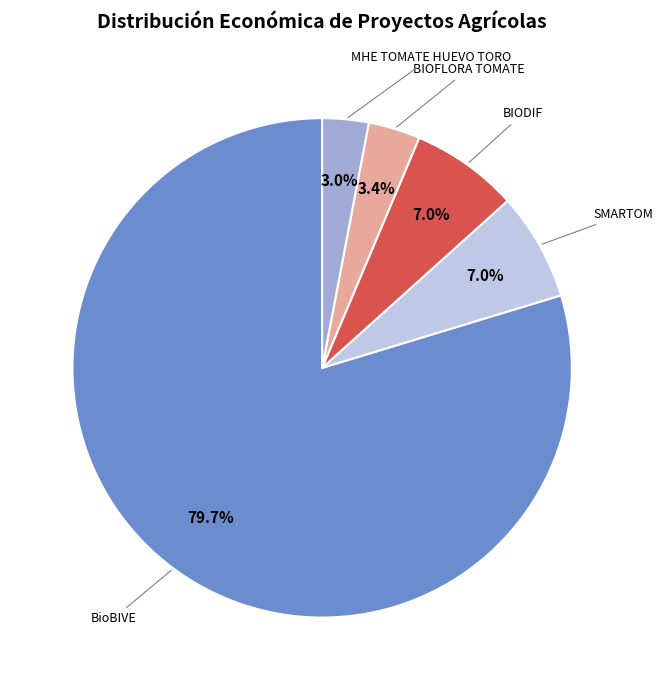

Between MHE TOMATE HUEVO TORO and SMARTOM, which is larger?

SMARTOM